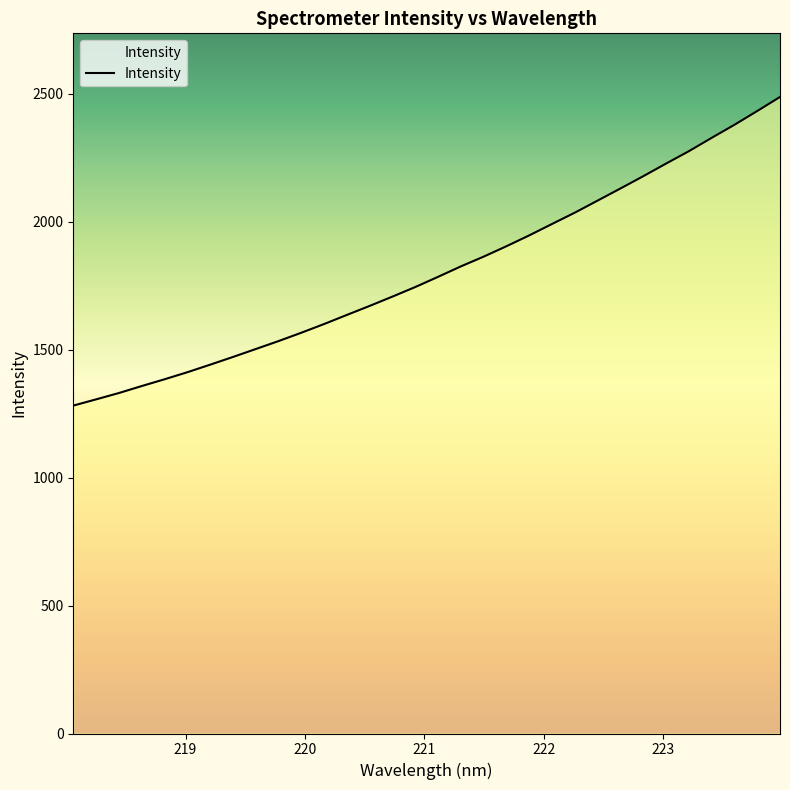

What is the maximum value shown in the chart?

2487.2